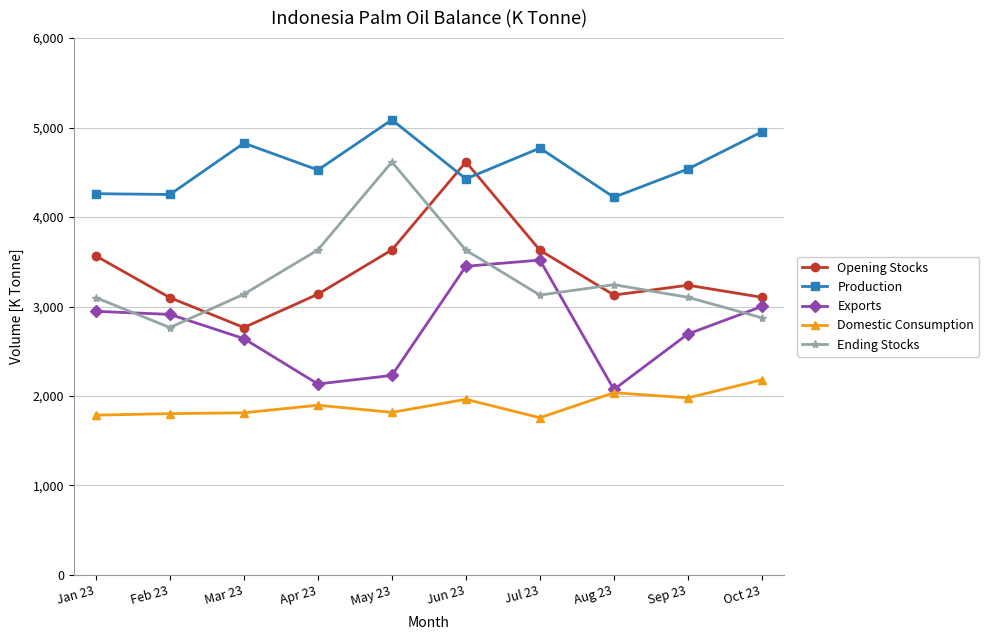

What is the spread (max minus min) of values at Feb 23?

2449